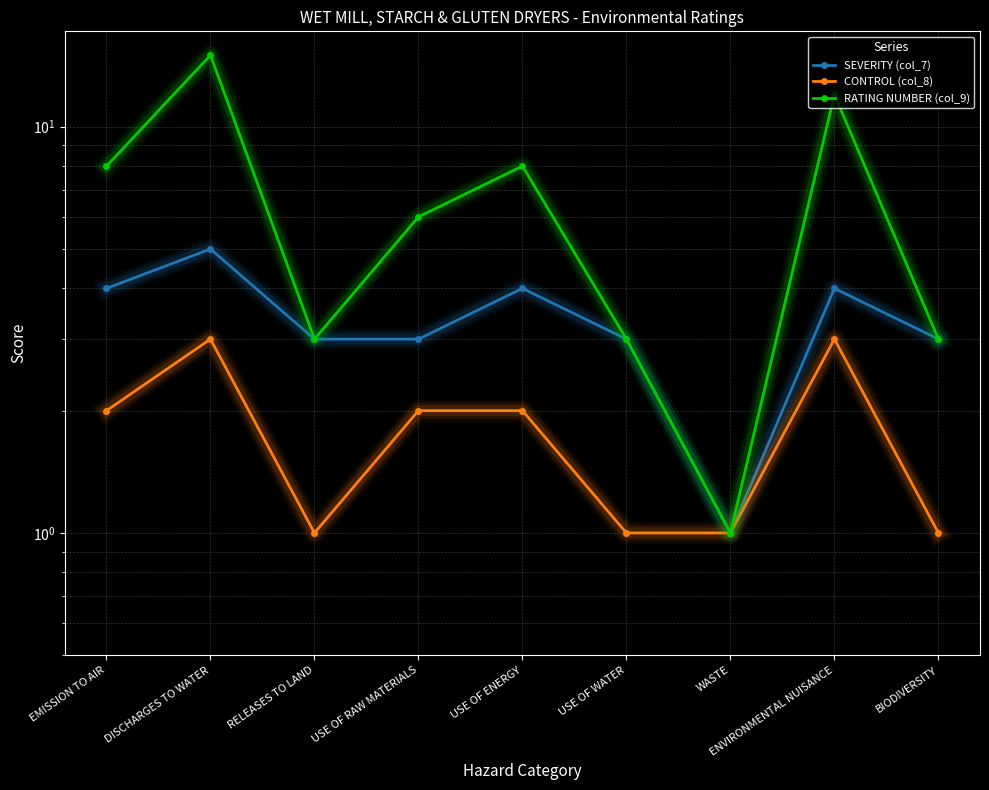

Is the value of CONTROL (col_8) at ENVIRONMENTAL NUISANCE greater than the value of SEVERITY (col_7) at USE OF ENERGY?

No